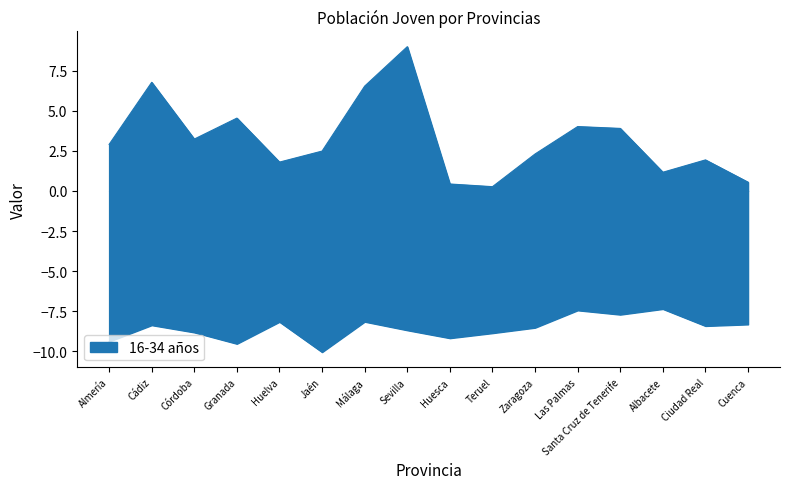

What is the smallest value displayed?

0.3